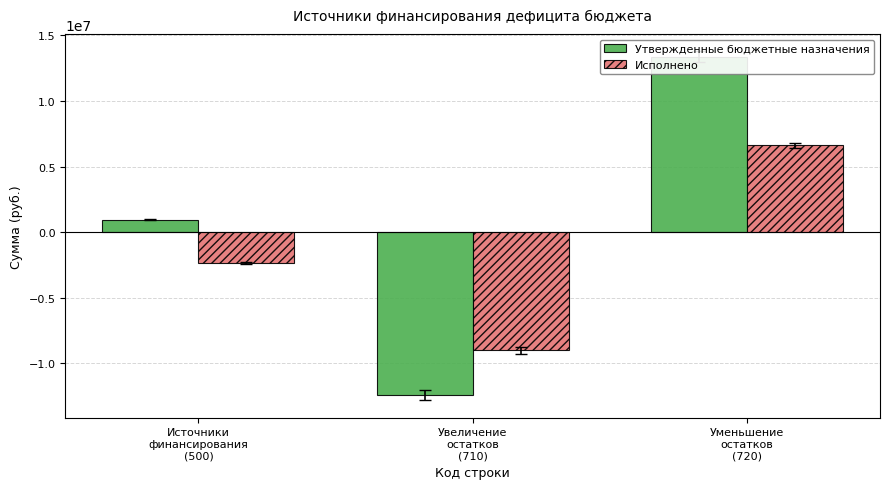

Which label corresponds to the smallest value in the chart?

Увеличение
остатков
(710)